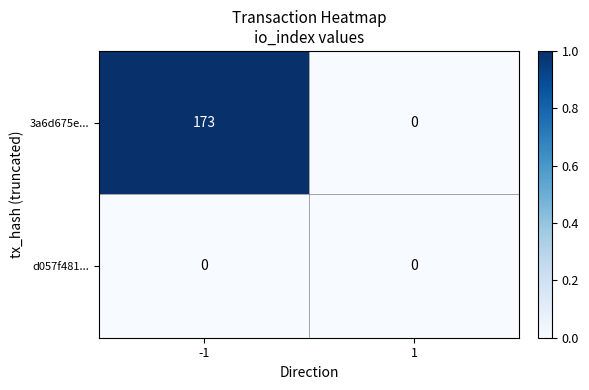

How many positive values does the 3a6d675e... series have?

1